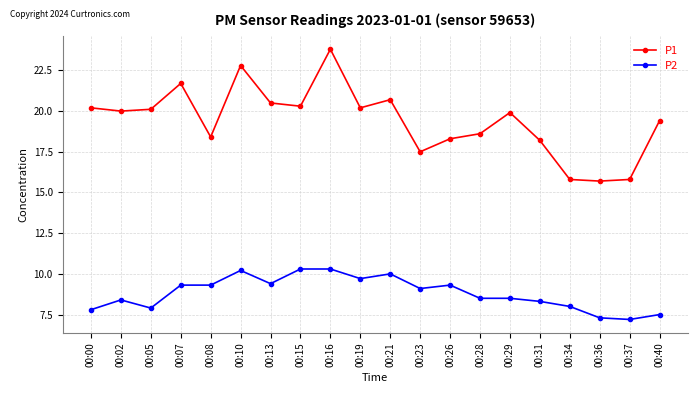

Rank the series by their maximum value, from lowest to highest.

P2, P1